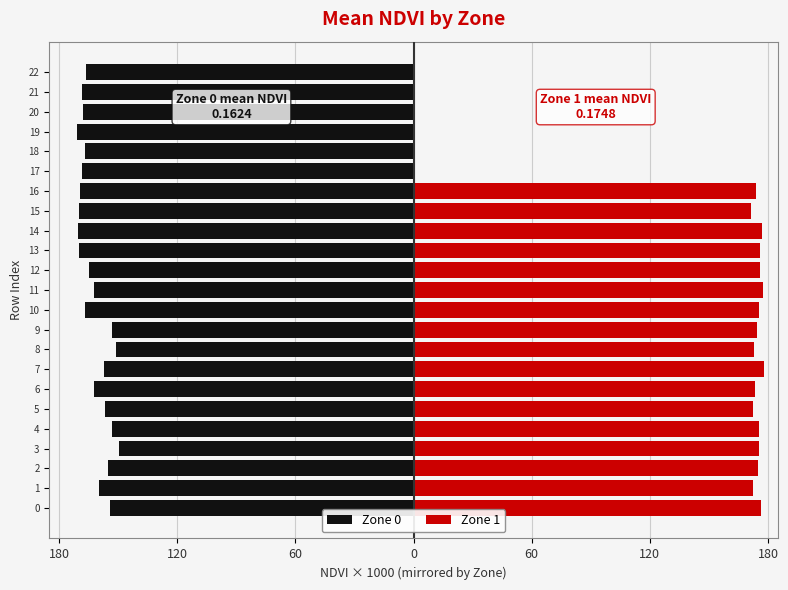

True or false: Zone 0 has a value of -295.5 at 19.

False